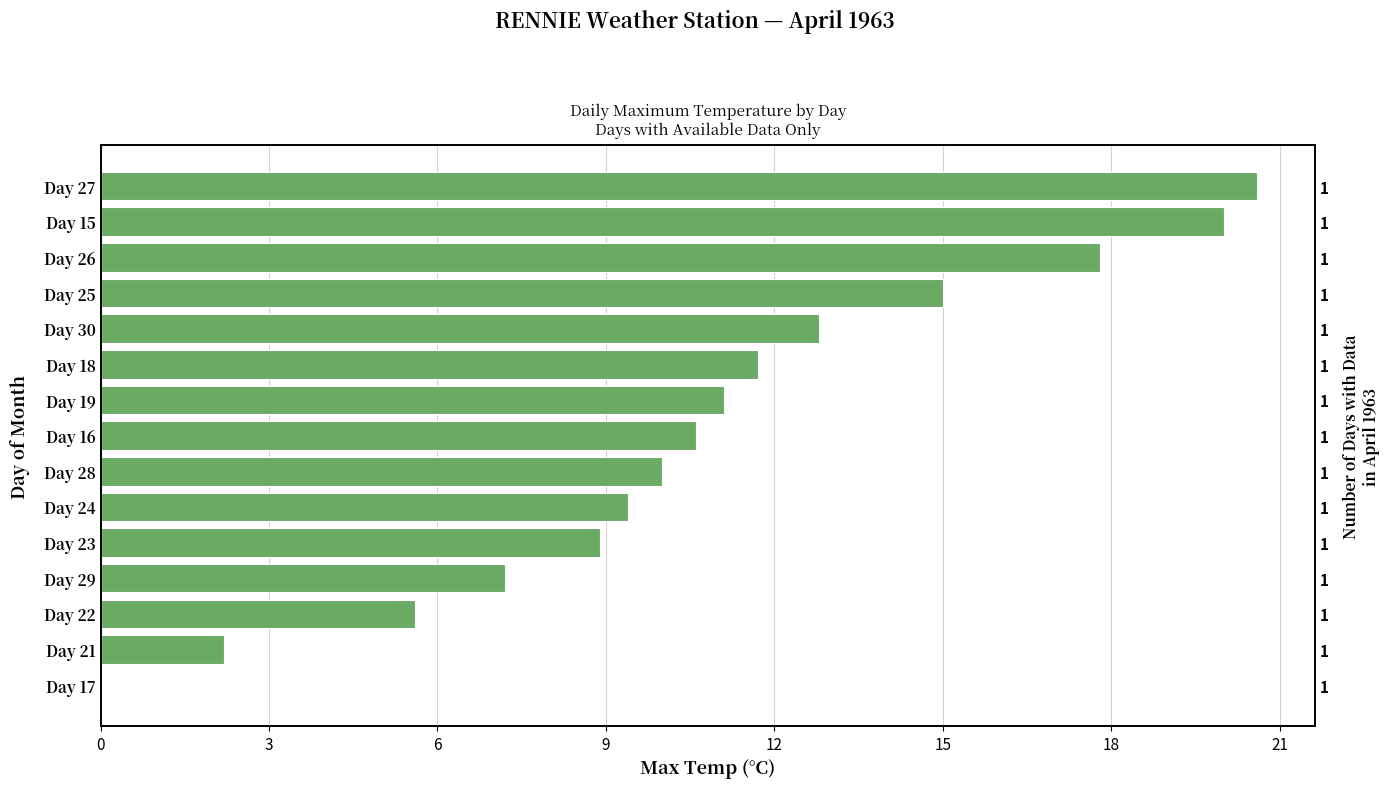

Reading left to right, transcribe all the data shown in this chart.

0.0	2.2	5.6	7.2	8.9	9.4	10.0	10.6	11.1	11.7	12.8	15.0	17.8	20.0	20.6